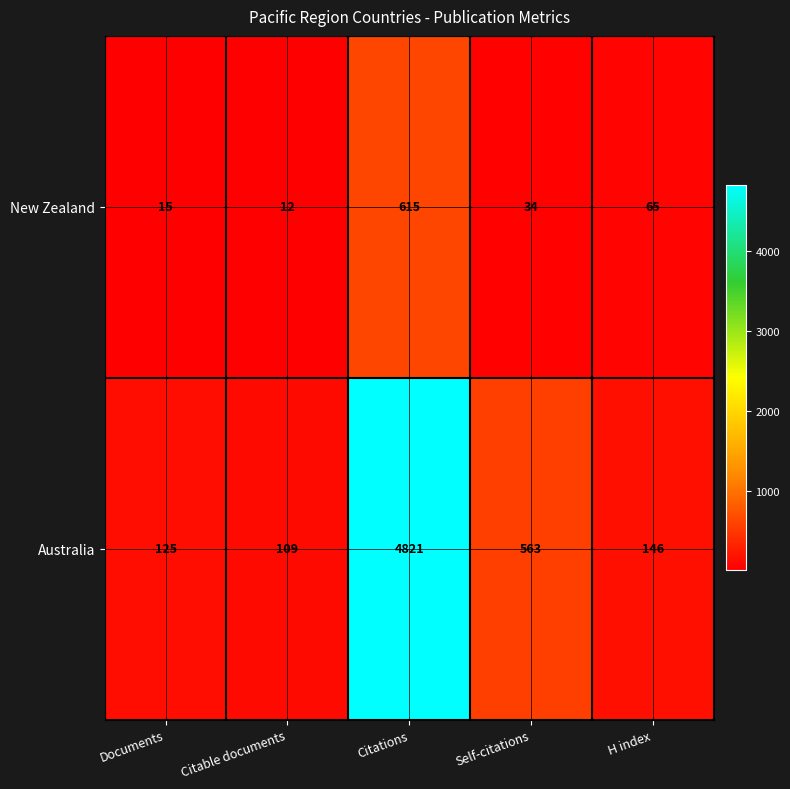

Reading left to right, transcribe all the data shown in this chart.

New Zealand: Documents=15	Citable documents=12	Citations=615	Self-citations=34	H index=65
Australia: Documents=125	Citable documents=109	Citations=4821	Self-citations=563	H index=146